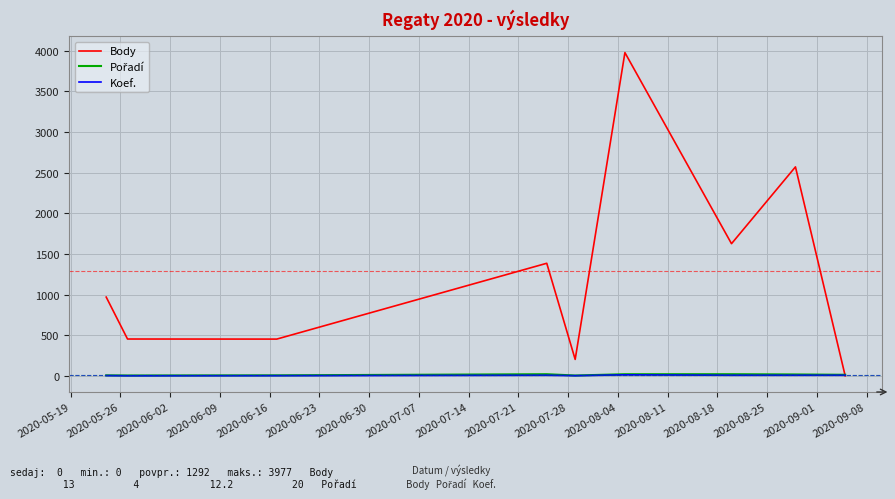

Which series has the widest spread of values?

Body